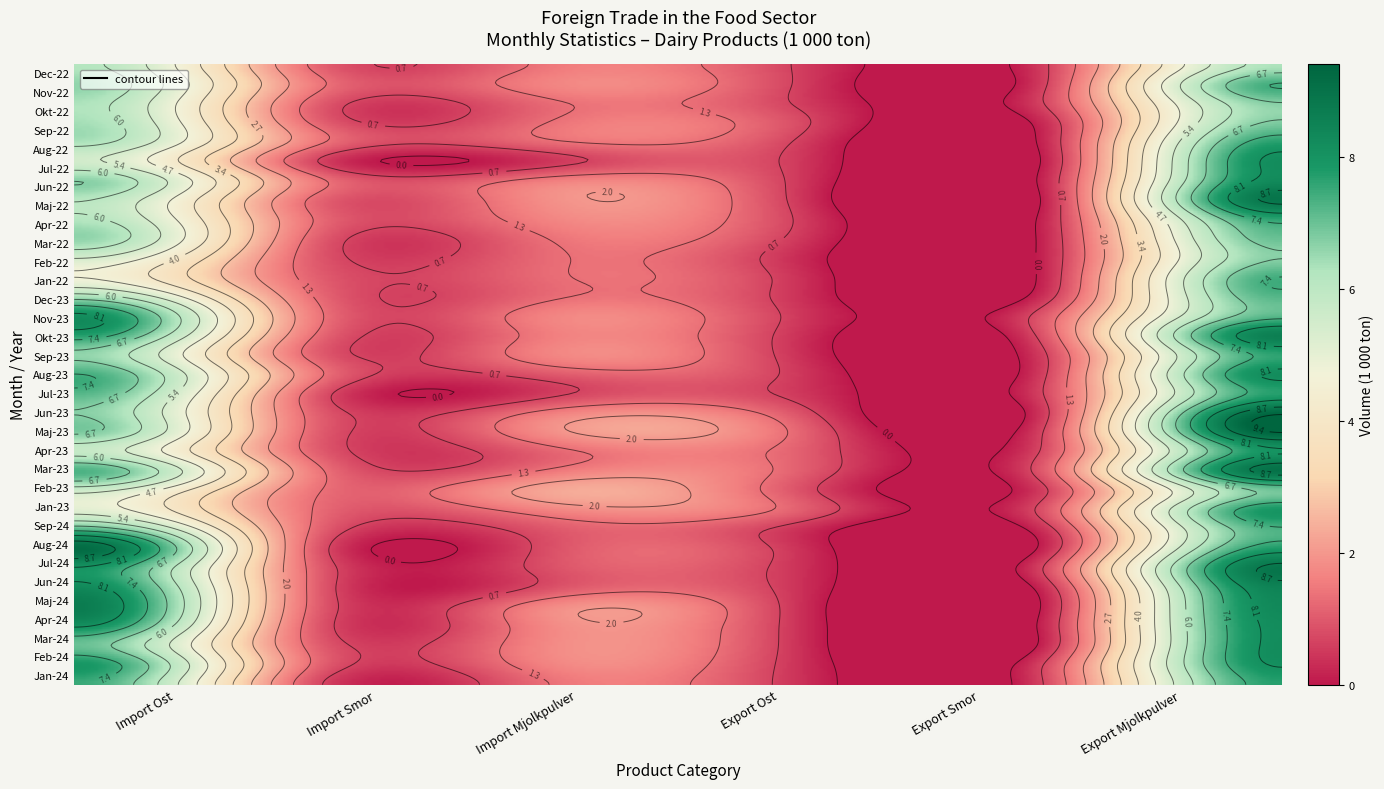

What value does the Import Ost series have at 12?

5.8